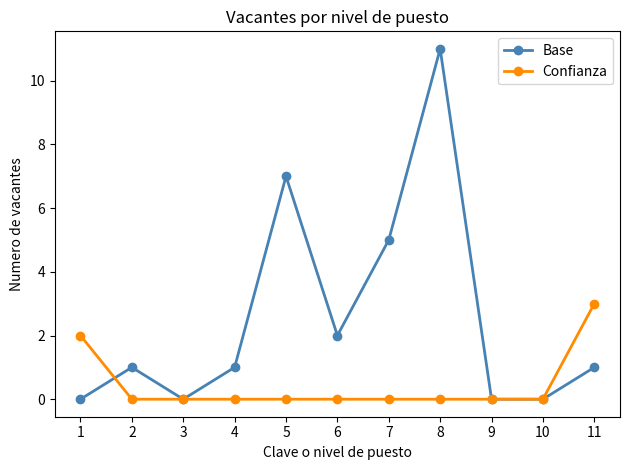

Reading left to right, extract all data points from this chart.

Base: 0	1	0	1	7	2	5	11	0	0	1
Confianza: 2	0	0	0	0	0	0	0	0	0	3